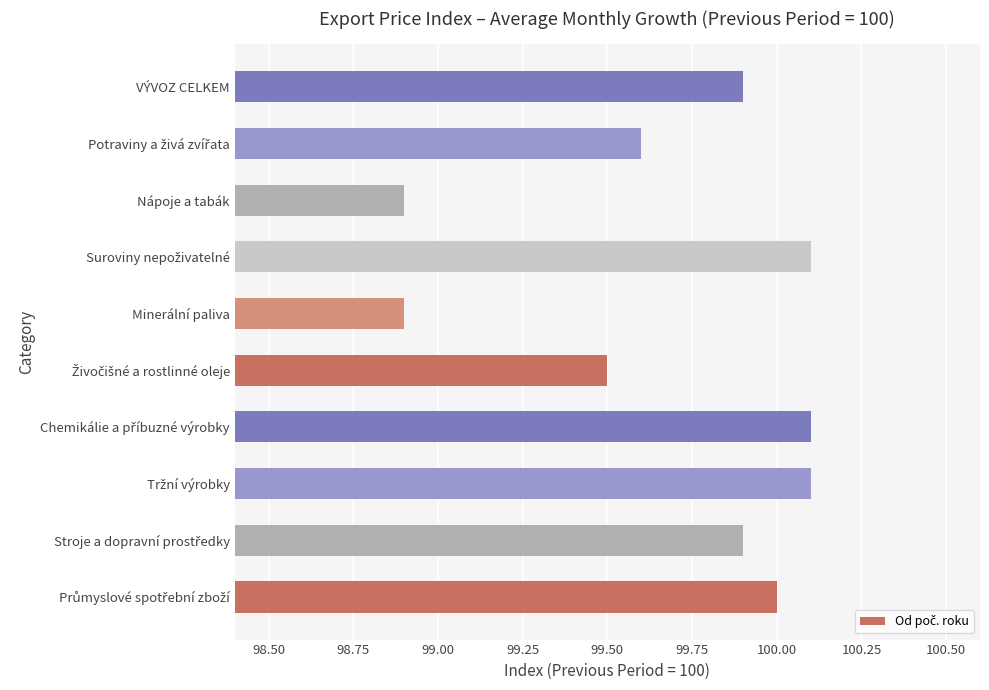

What is the maximum value shown in the chart?

100.1